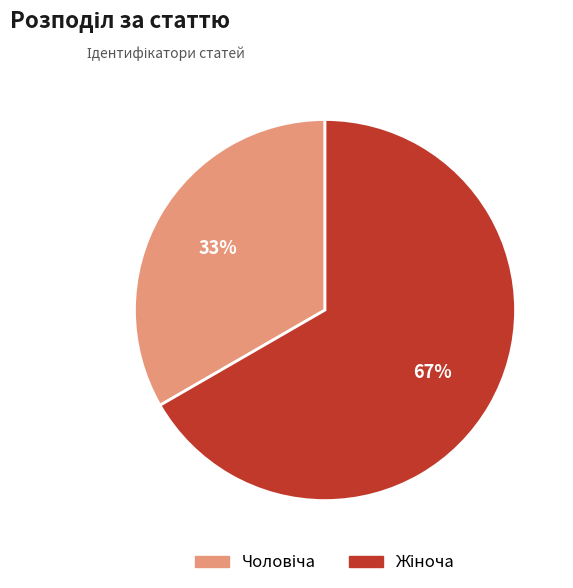

Is there any slice that represents more than half of the pie?

Yes